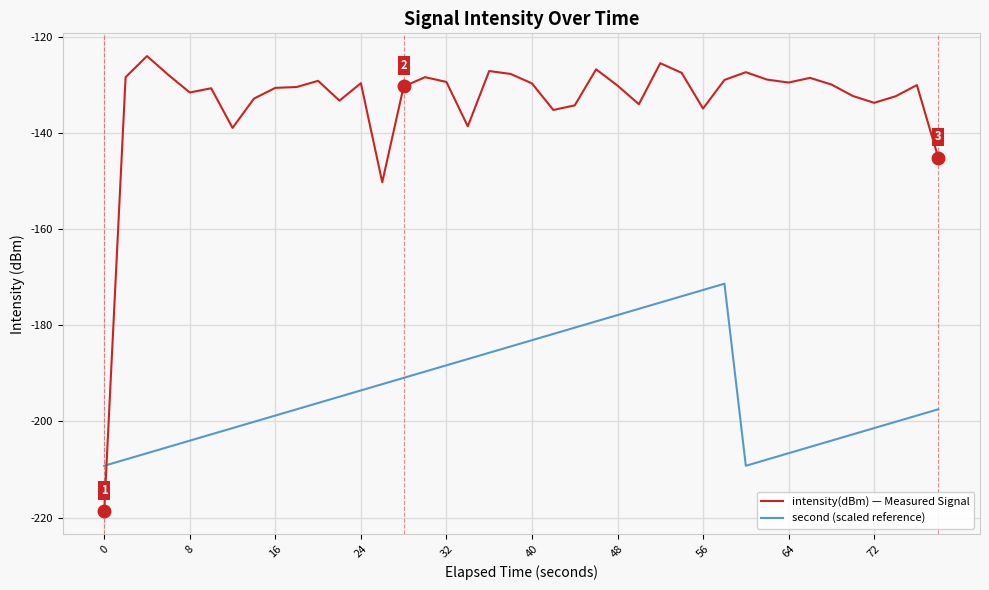

Which series has the largest range (max minus min)?

intensity(dBm) — Measured Signal